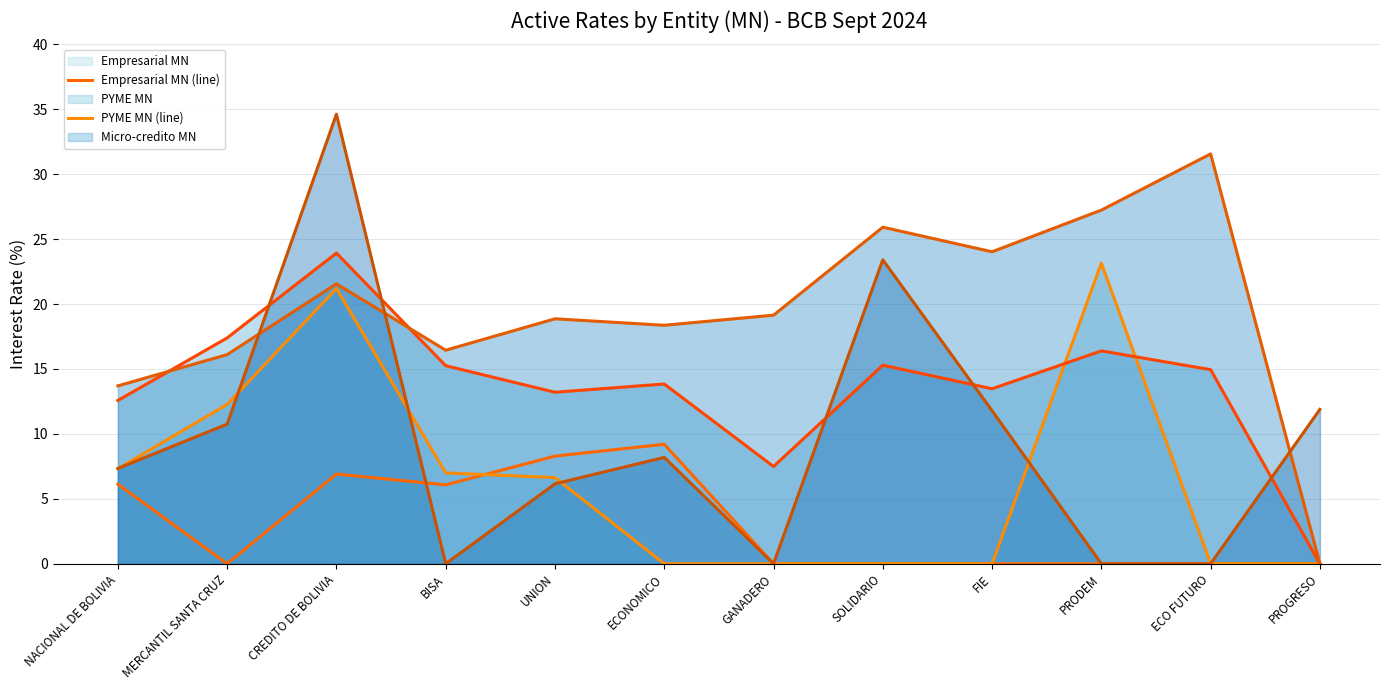

Which category has the lowest value across all series?

MERCANTIL SANTA CRUZ